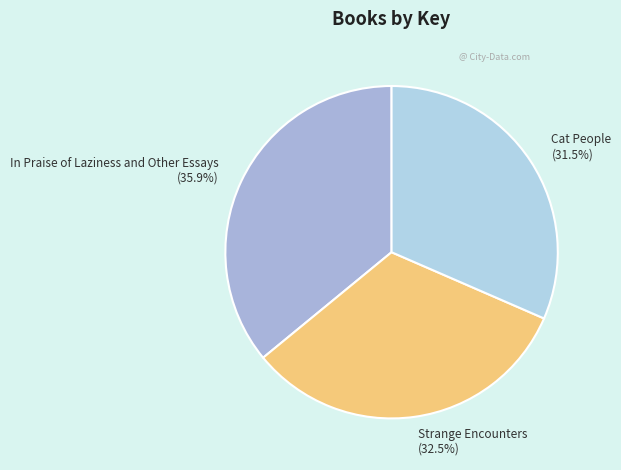

Rank the categories by value from lowest to highest.

Cat People, Strange Encounters, In Praise of Laziness and Other Essays